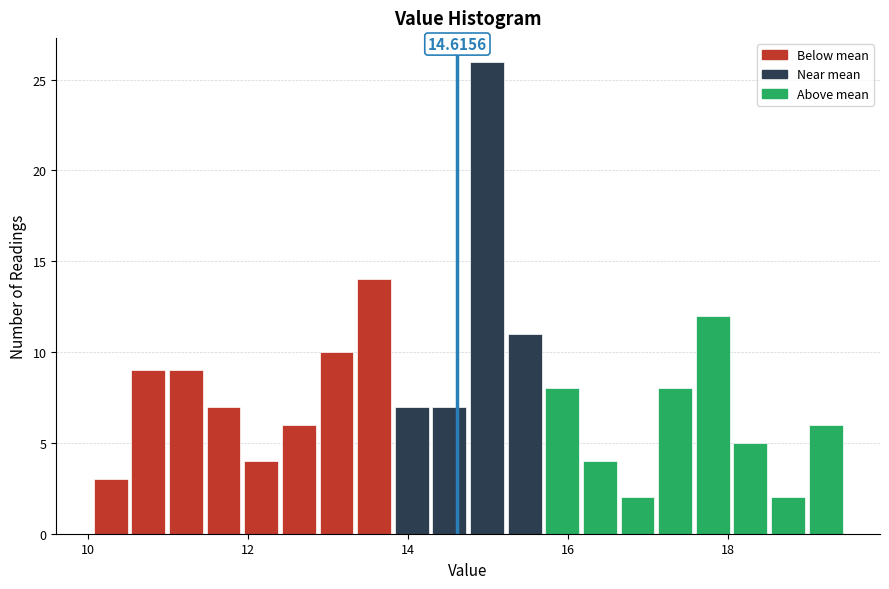

Around what value on the x-axis is the tallest bar? Give the approximate position of its centre, as read against the axis.

15.0